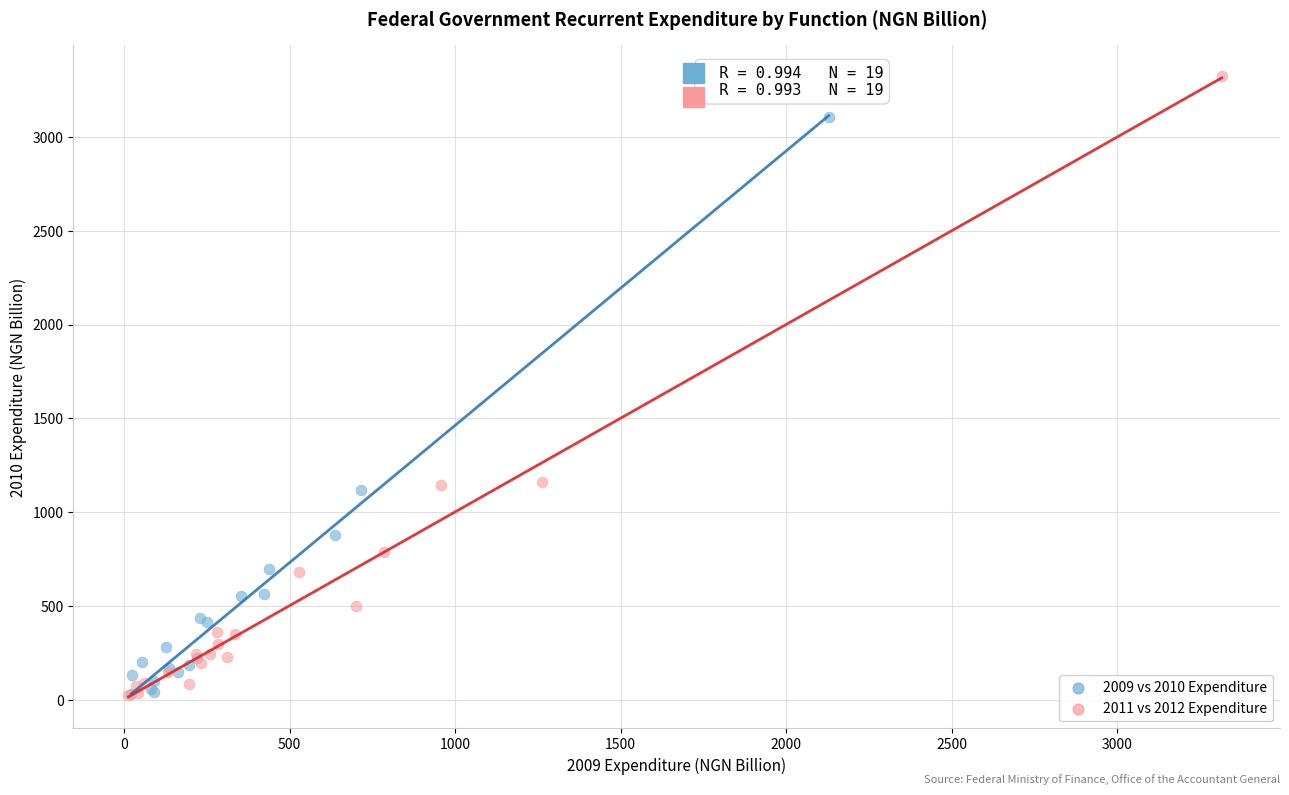

Which series has the widest spread of Y values?

2011 vs 2012 Expenditure